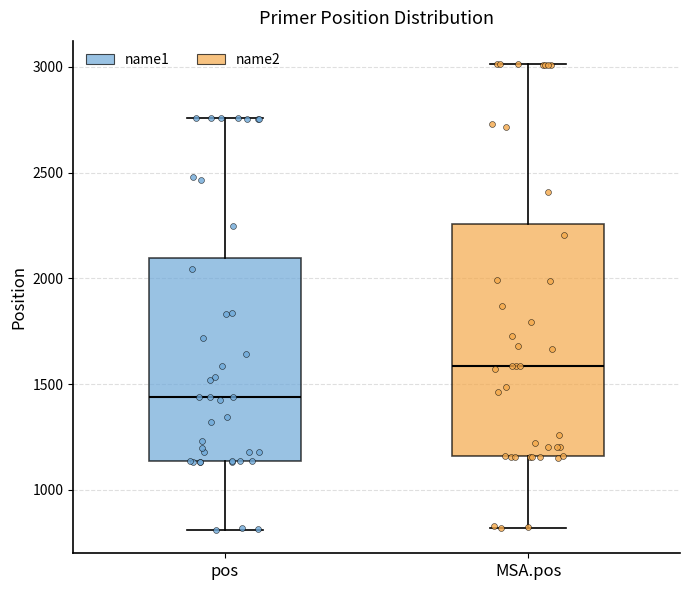

Reading left to right, read every box against the y-axis: the position of its median line, the range the box covers, and the ends of its whiskers. The values are not printed on the chart, so give them approximately, as read against the axis.

pos: median 1450, box 1150 to 2100, whiskers 800 to 2750
MSA.pos: median 1600, box 1150 to 2250, whiskers 800 to 3000